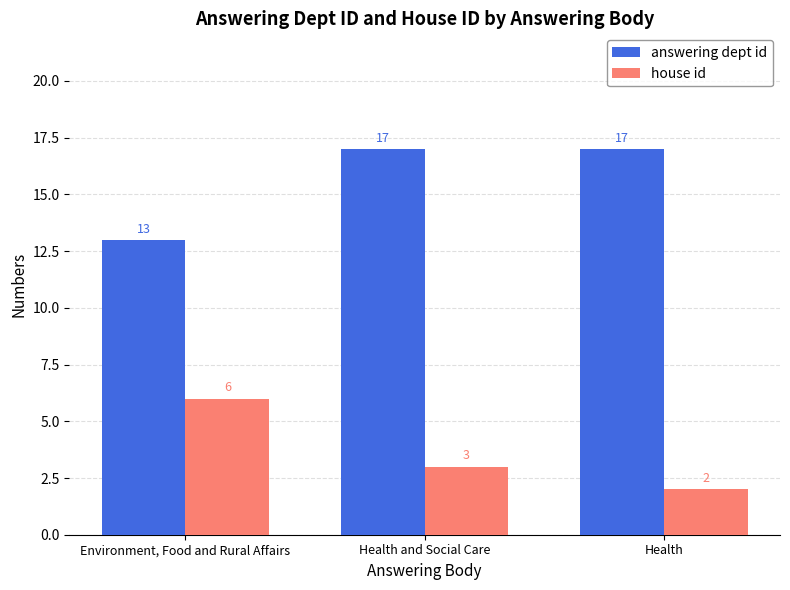

What is the spread (max minus min) of values at Environment, Food and Rural Affairs?

7